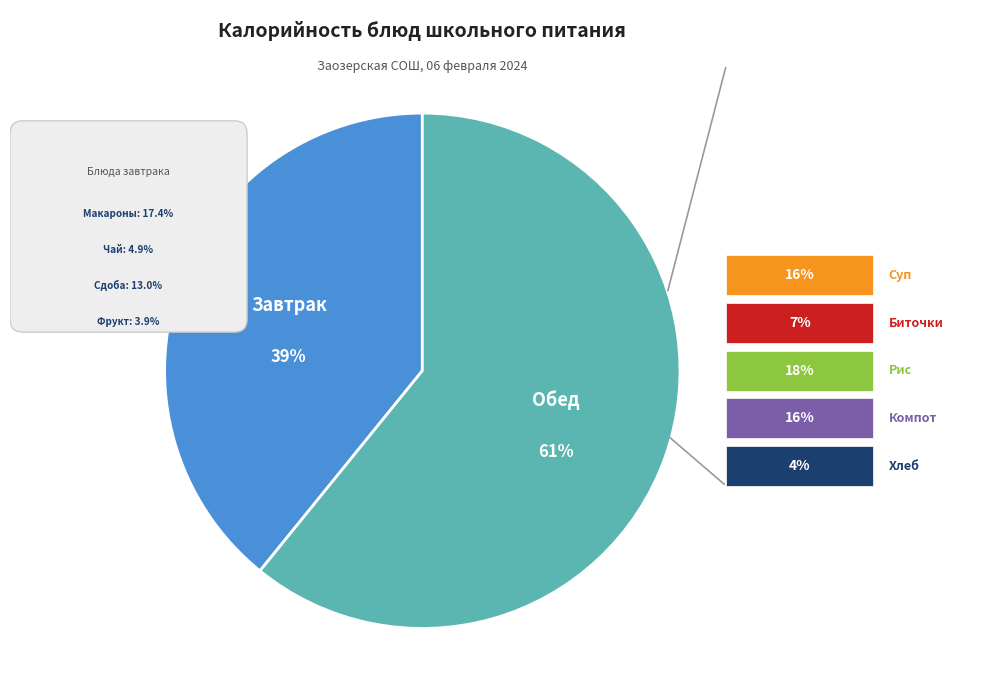

Does Хлеб account for over 50% of the chart?

No